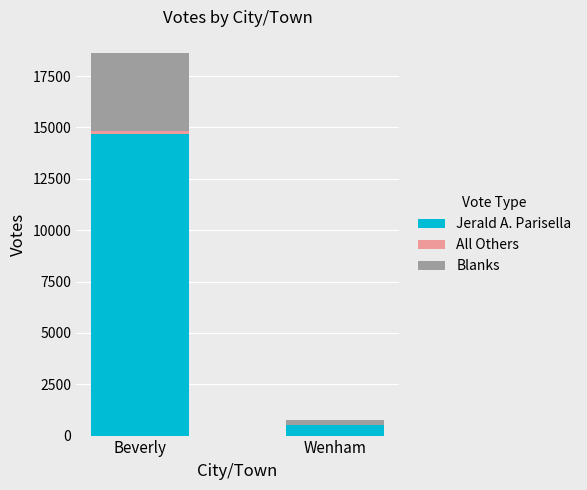

What is the sum of all Jerald A. Parisella values?

15190